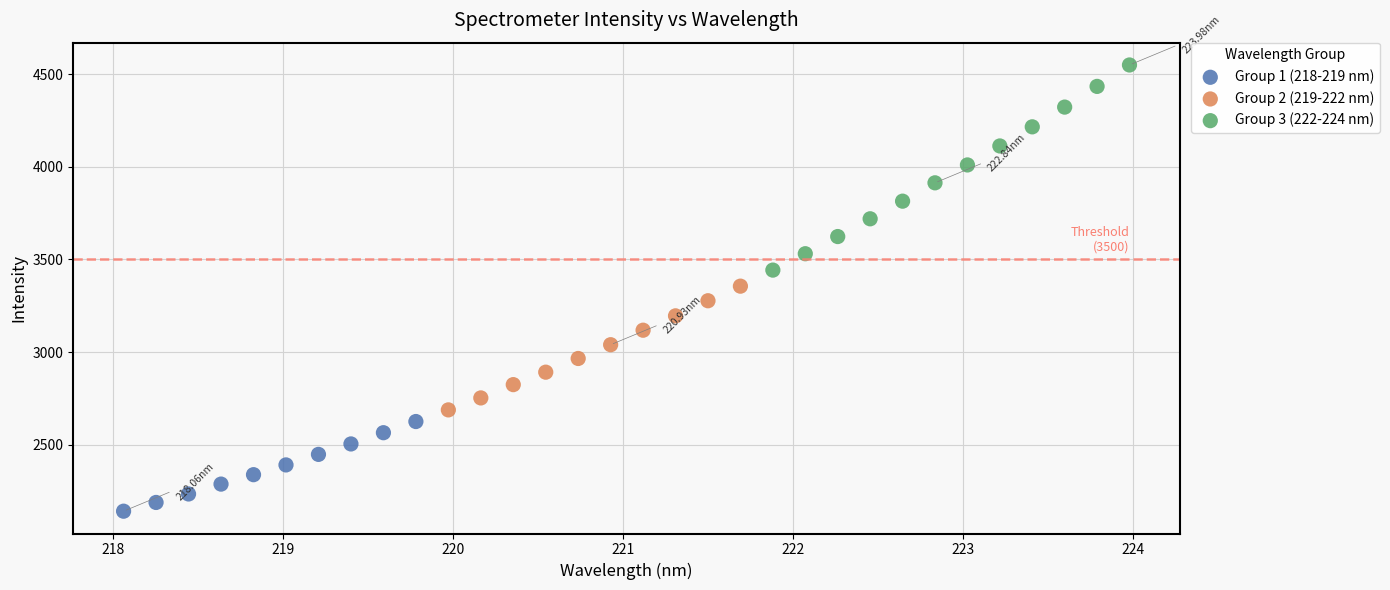

Which series has the widest spread of Y values?

Group 3 (222-224 nm)